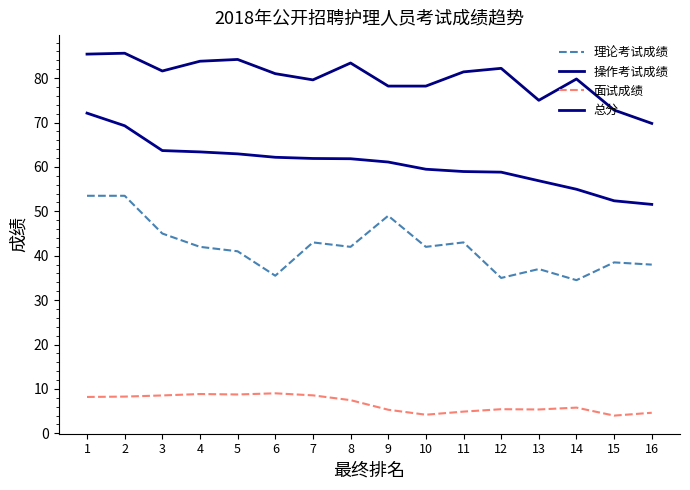

True or false: 操作考试成绩 and 面试成绩 cross at least once.

False